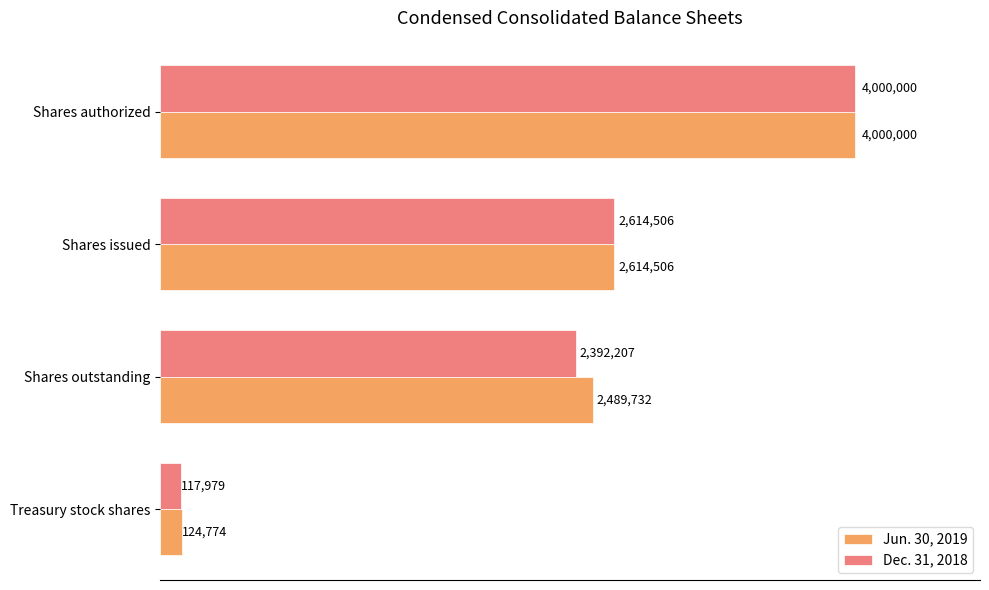

Which series has the largest range (max minus min)?

Dec. 31, 2018